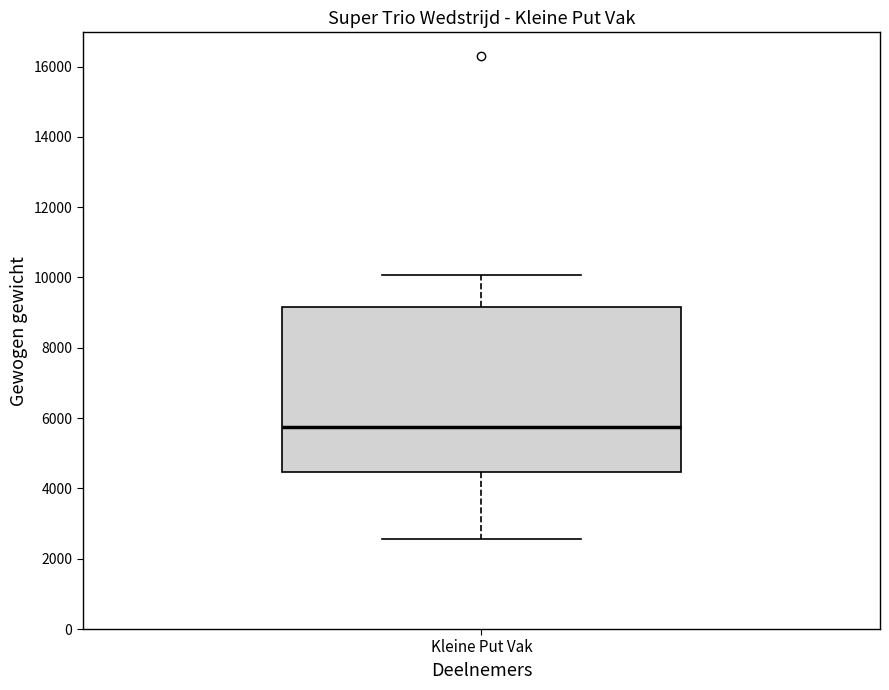

Where does the lower whisker of the box for Kleine Put Vak end on the y-axis? The values are not printed on the chart, so give them approximately, as read against the axis.

2600